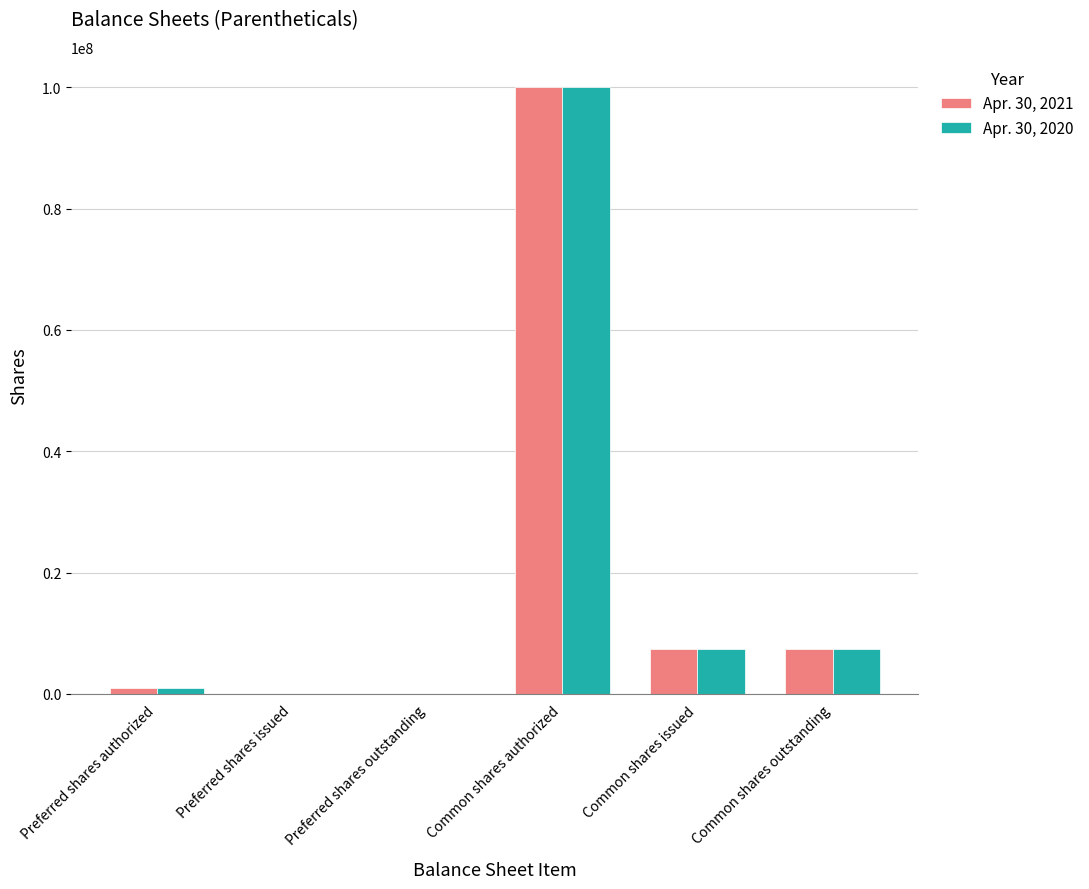

True or false: Apr. 30, 2021 has a value of 7350540 at Common shares outstanding.

True